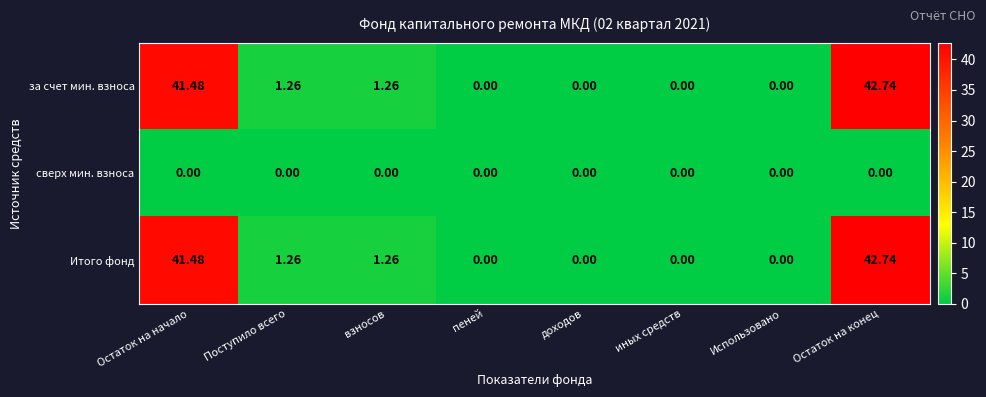

Which category has the highest value across all series?

Остаток на конец